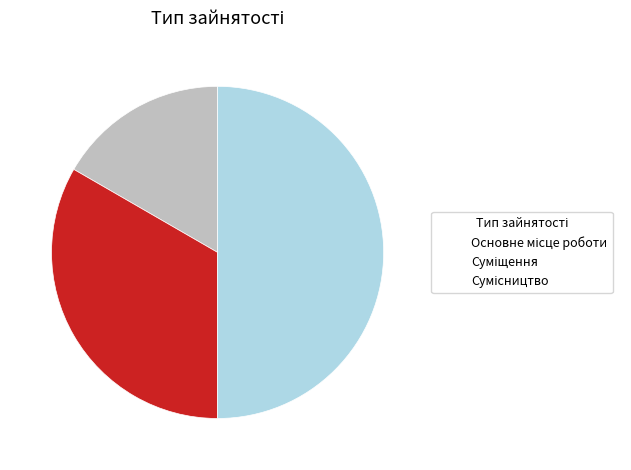

To the nearest percent, what portion does Основне місце роботи represent?

17%